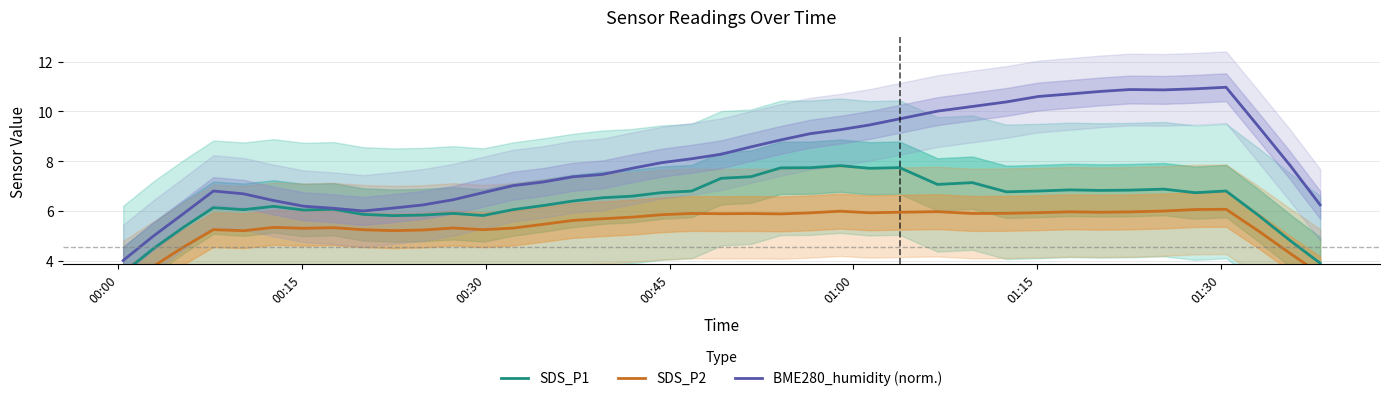

What is the average value of the SDS_P1 series?

6.4